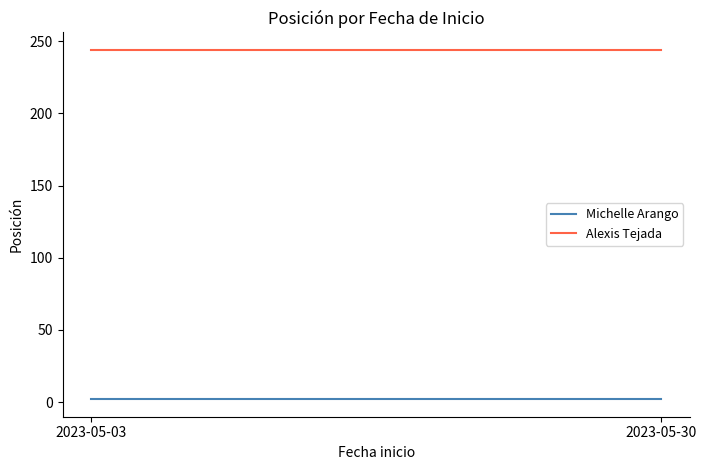

What is the difference between the highest and lowest values at 2023-05-03?

242